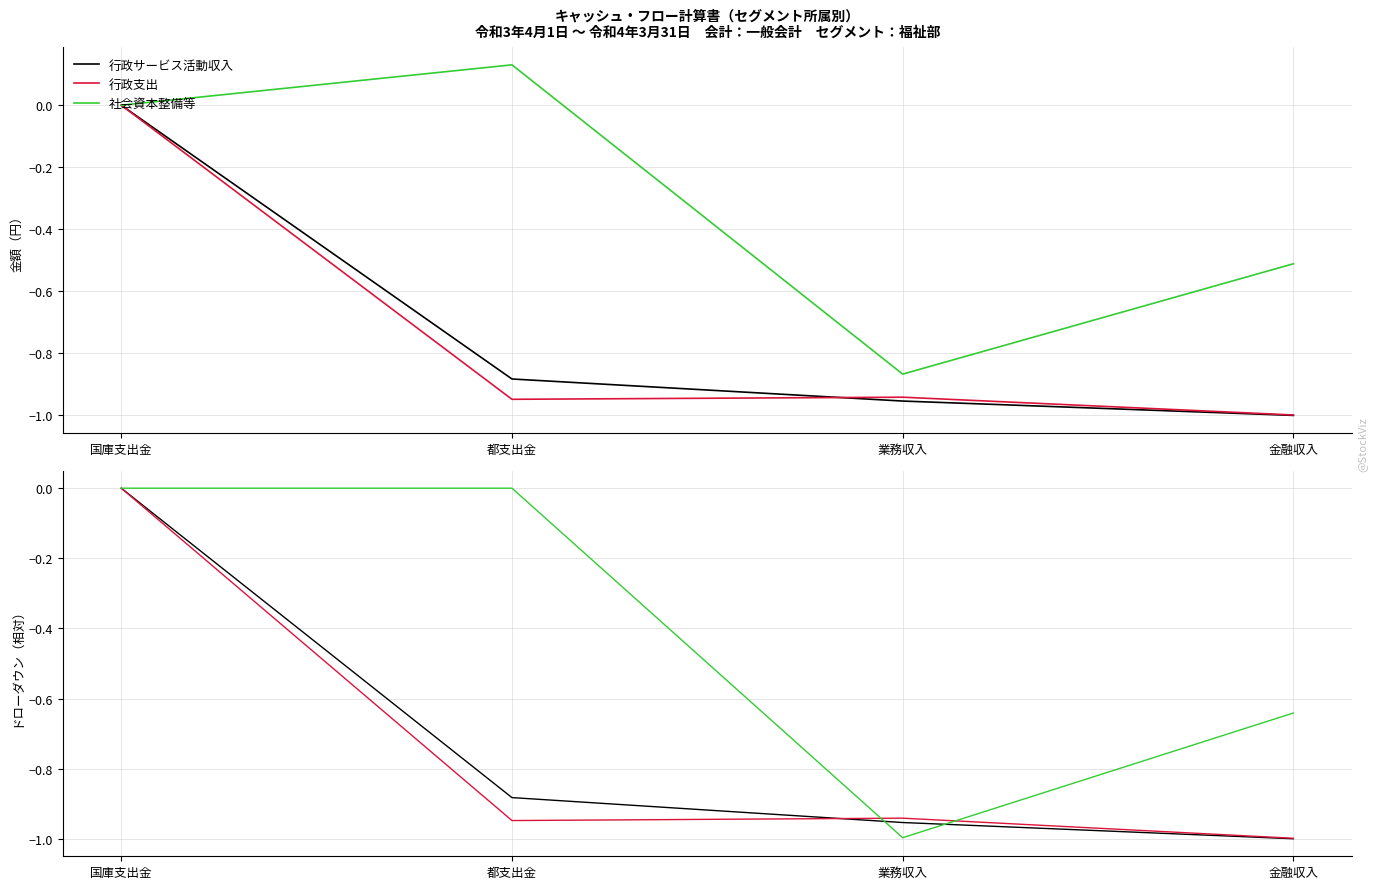

What position from the left is 国庫支出金?

1